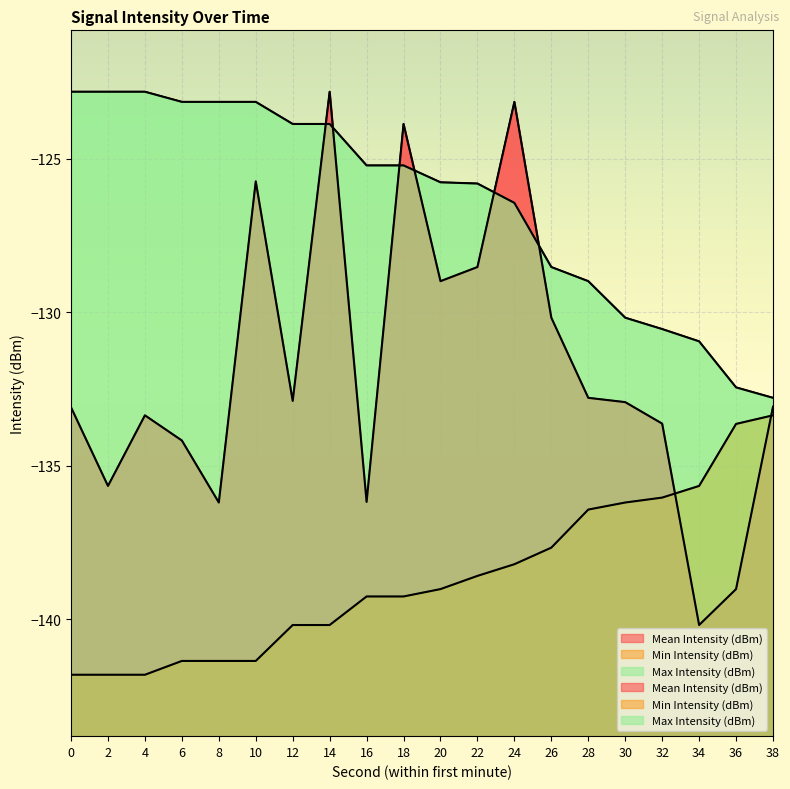

List the series in order of their overall mean, lowest first.

Min Intensity (dBm), Mean Intensity (dBm), Max Intensity (dBm)